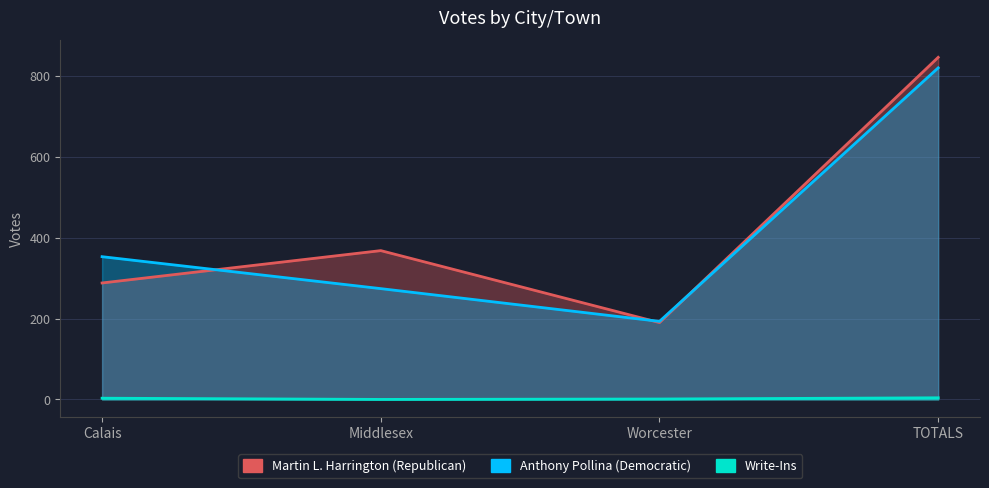

Which has a higher value, Worcester or Calais?

Calais